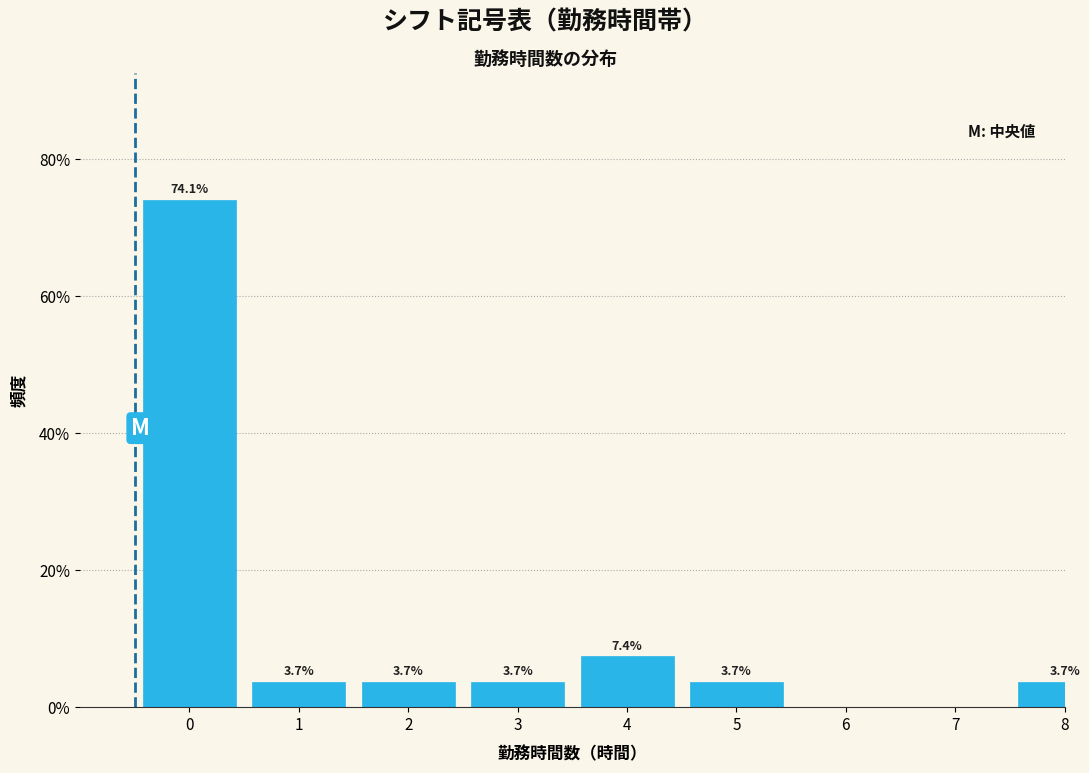

Reading left to right, list all the values displayed in this chart.

0=74.1	1=3.7	2=3.7	3=3.7	4=7.4	5=3.7	6=0.0	7=0.0	8=3.7